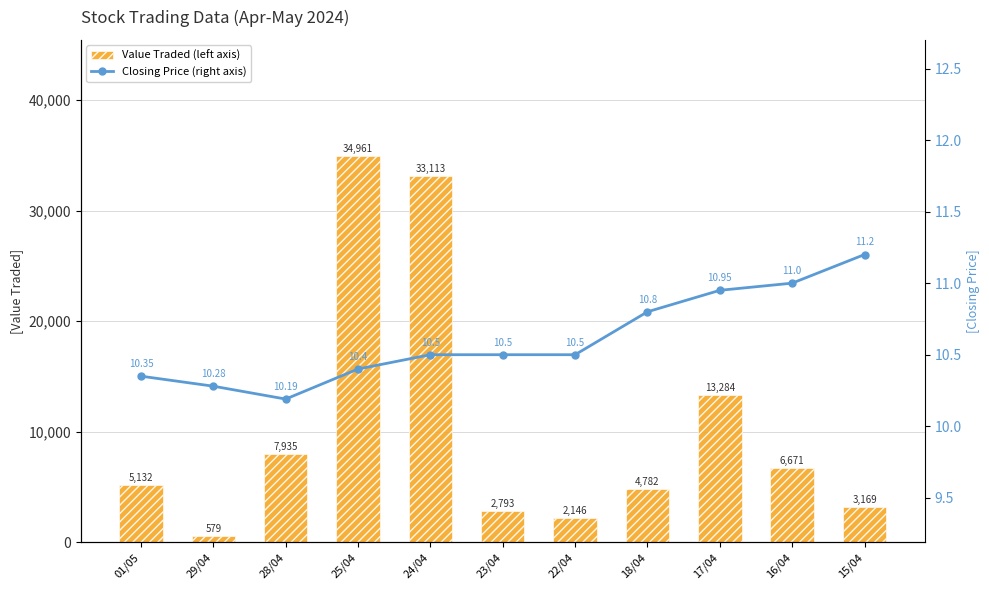

Which series has the widest spread of values?

Value Traded (left axis)